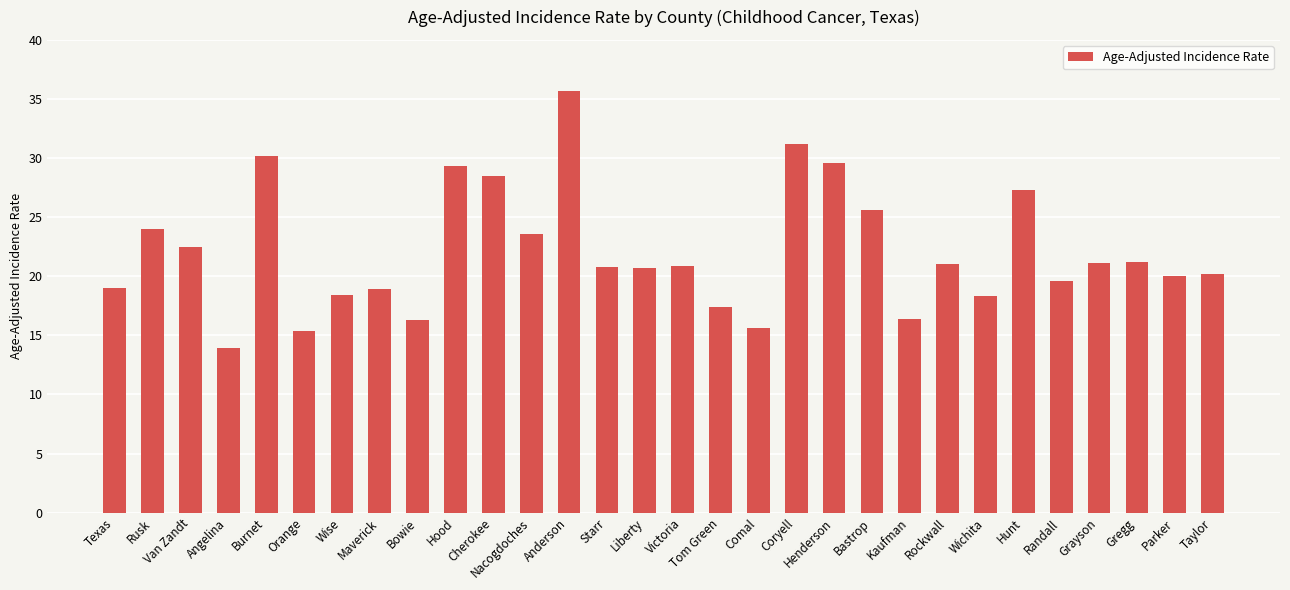

How many distinct data groups are displayed?

1